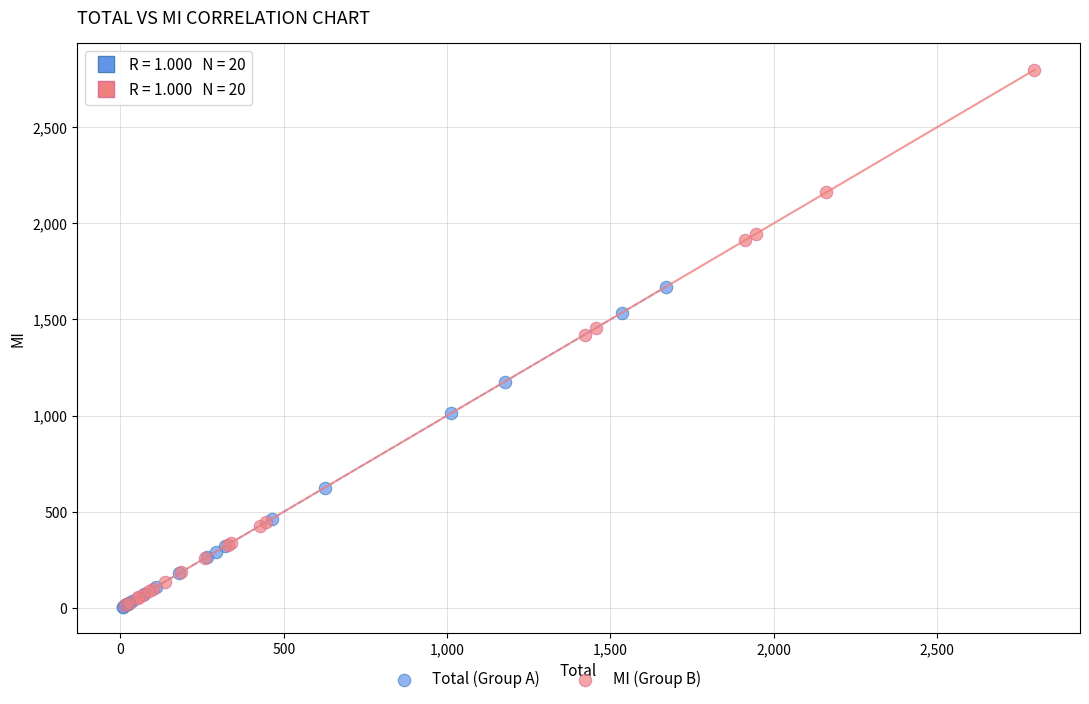

Which series has the largest Y range (max minus min)?

MI (Group B)